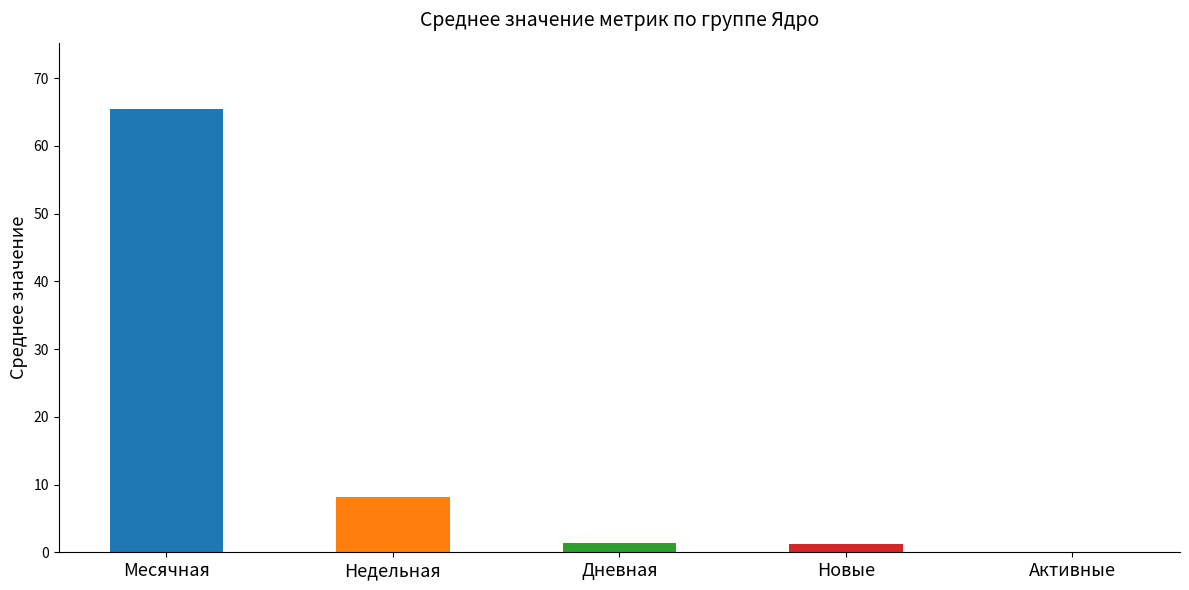

Which series has the largest range (max minus min)?

Месячная